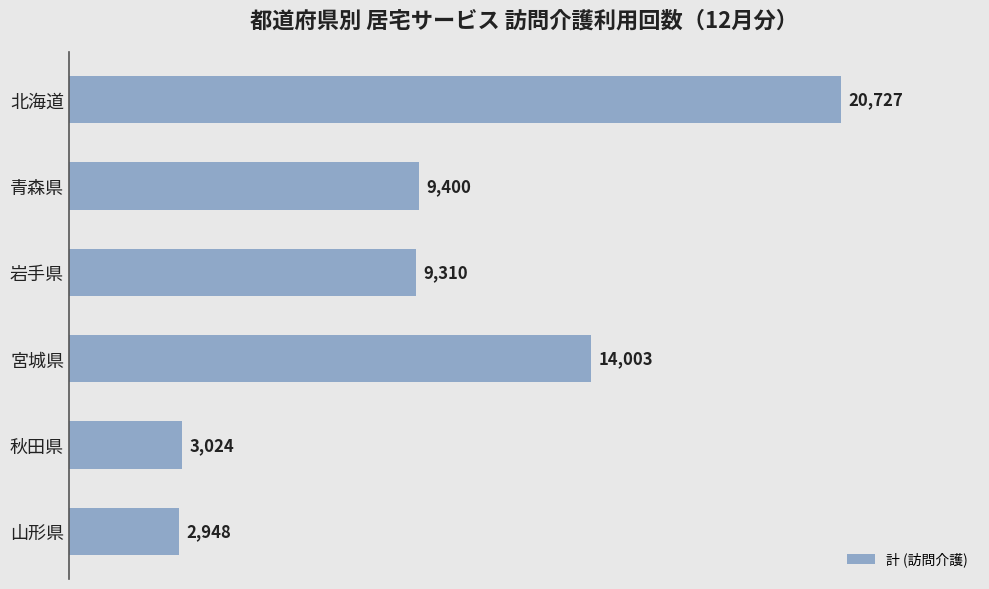

What value does the data have at 宮城県?

14003